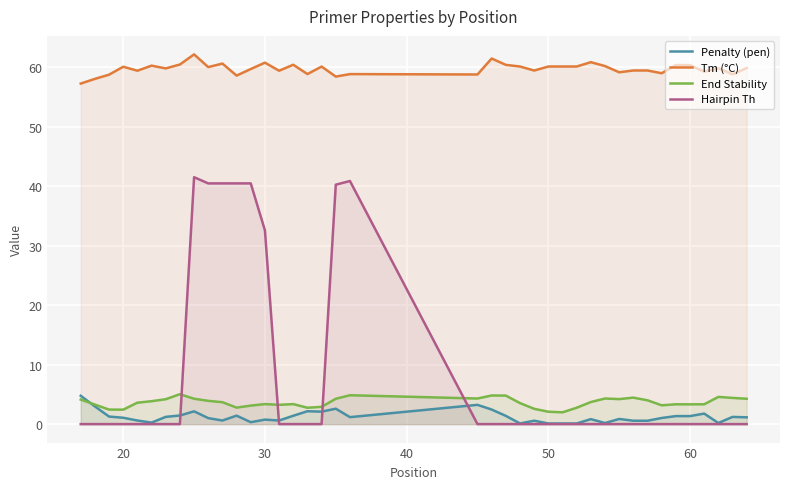

How many values in the End Stability series exceed 3?

31